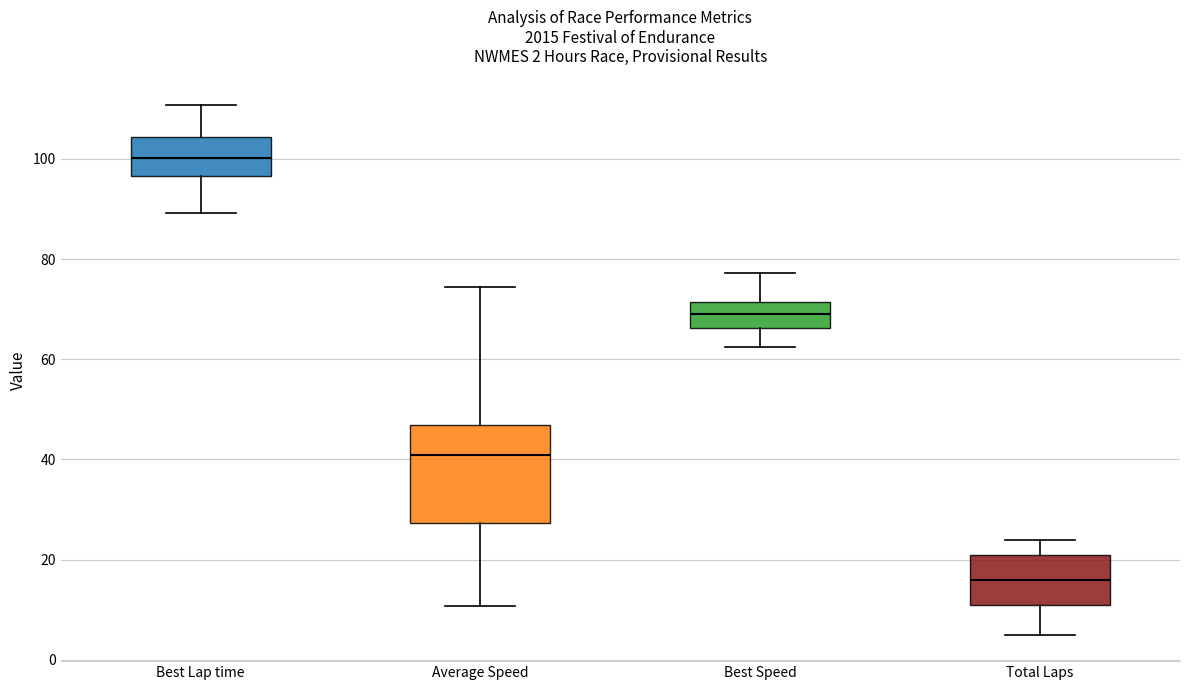

Which box's median line is the highest?

Best Lap time